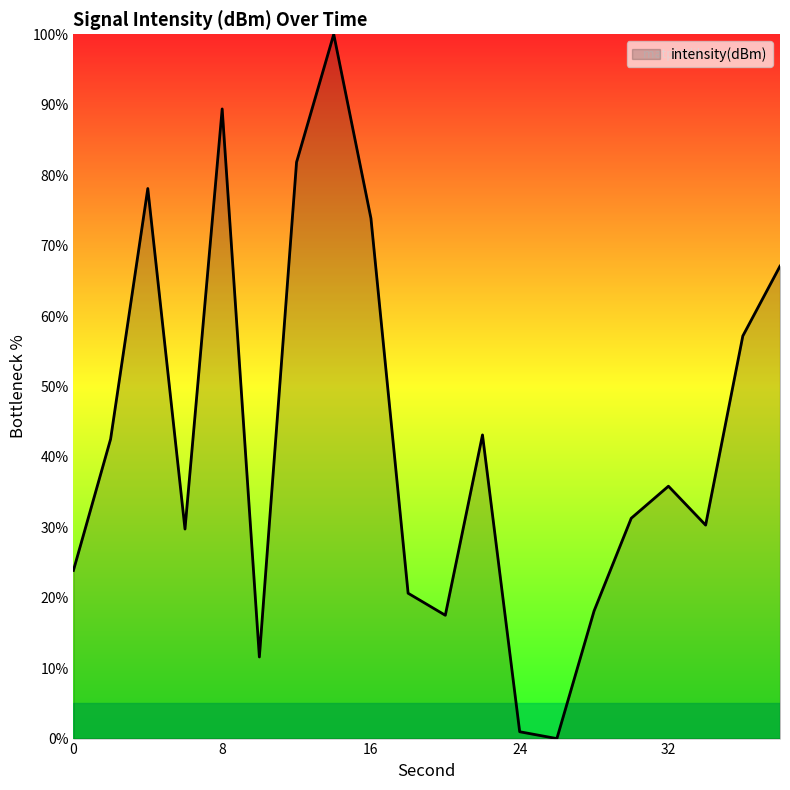

True or false: the data has more than 1 interior local peaks.

True